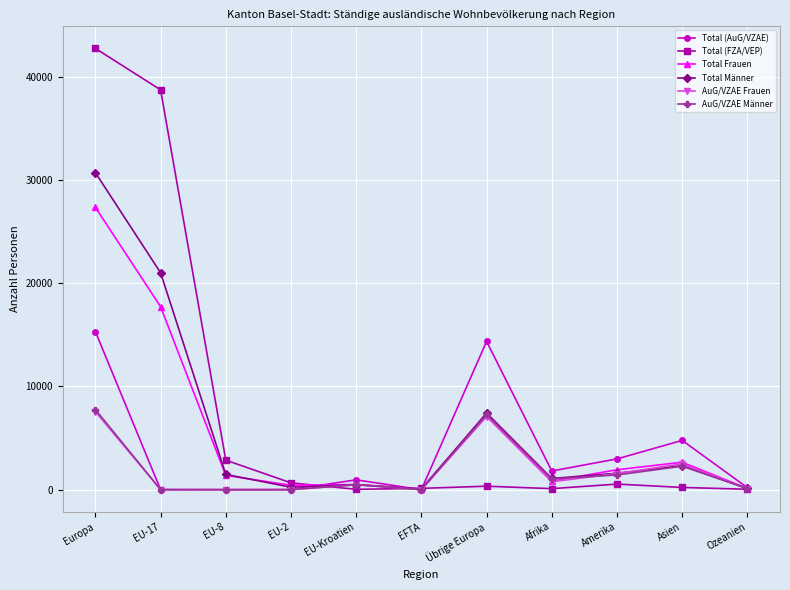

What is the label of the 9th point from the left?

Amerika